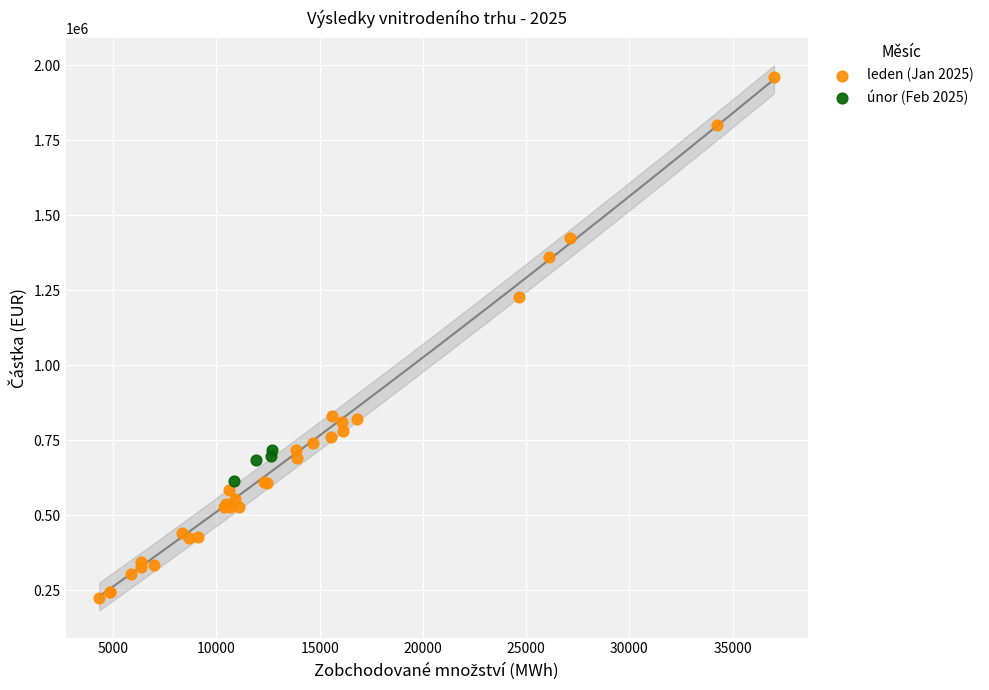

Which series has the largest Y range (max minus min)?

leden (Jan 2025)